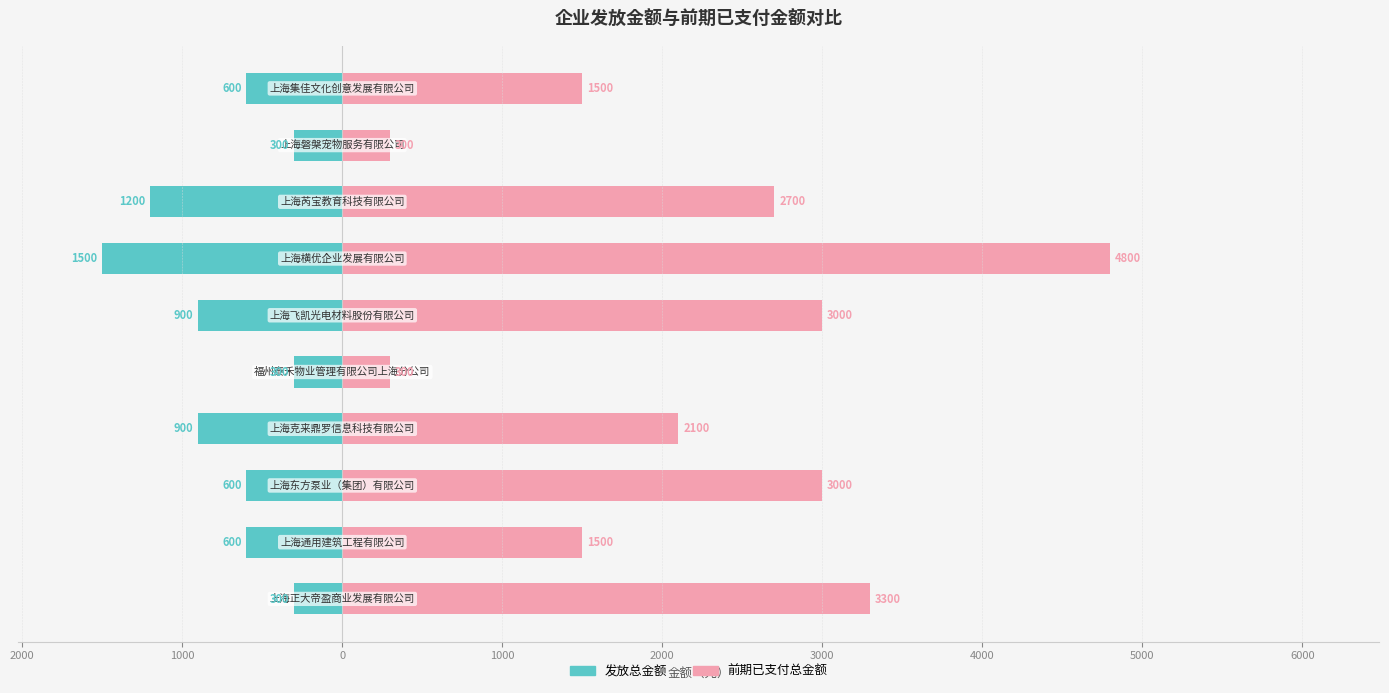

What is the average value of the 前期已支付总金额 series?

2250